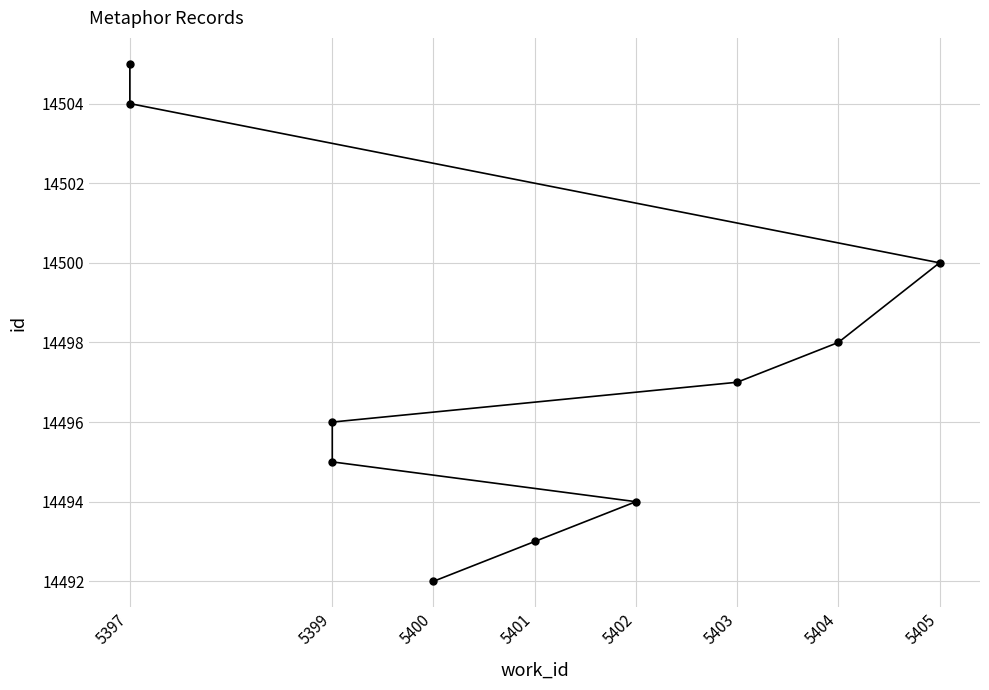

The value at 5401 is 5125. True or false?

False